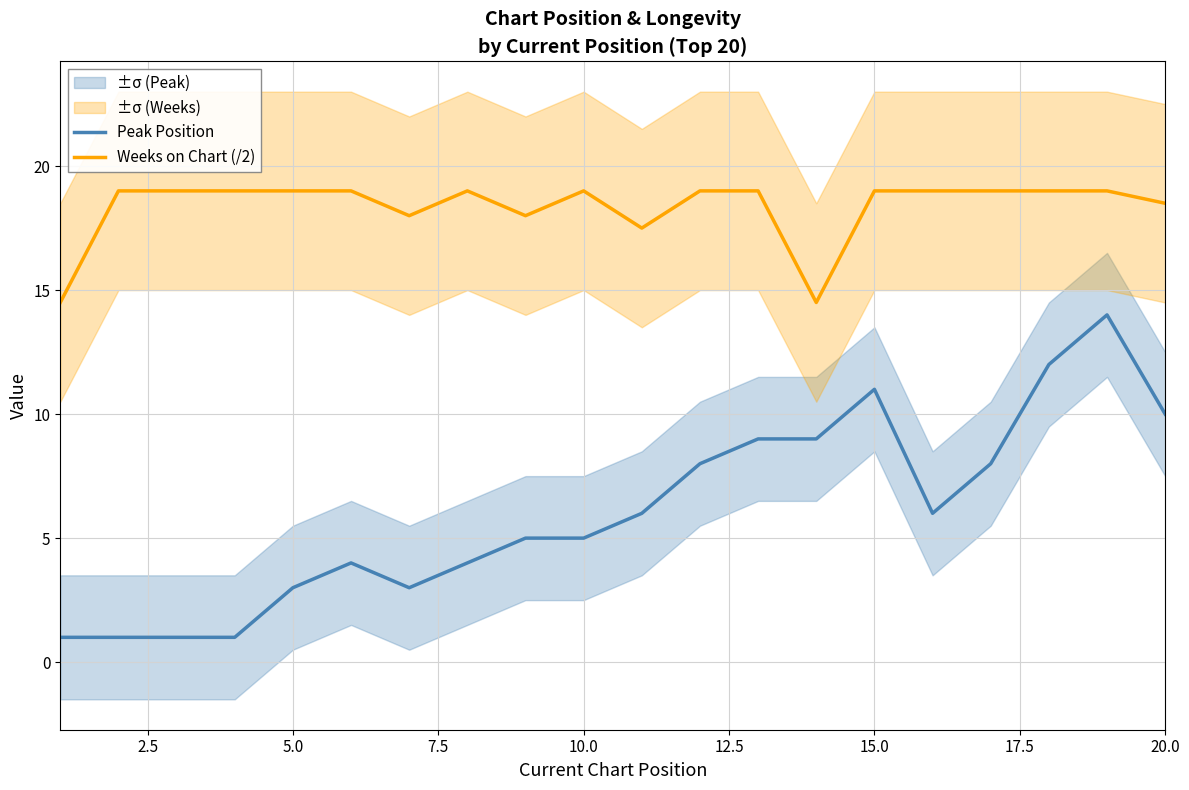

Reading right to left, extract all data points from this chart.

Peak Position: 10.0	14.0	12.0	8.0	6.0	11.0	9.0	9.0	8.0	6.0	5.0	5.0	4.0	3.0	4.0	3.0	1.0	1.0	1.0	1.0
Weeks on Chart (/2): 18.5	19.0	19.0	19.0	19.0	19.0	14.5	19.0	19.0	17.5	19.0	18.0	19.0	18.0	19.0	19.0	19.0	19.0	19.0	14.5